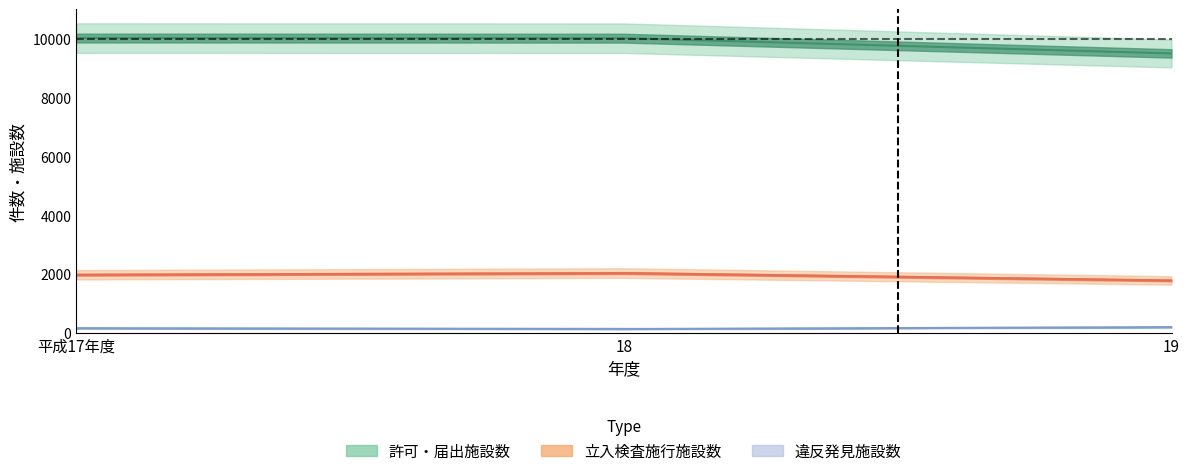

What is the sum of all 許可・届出施設数 values?

29561